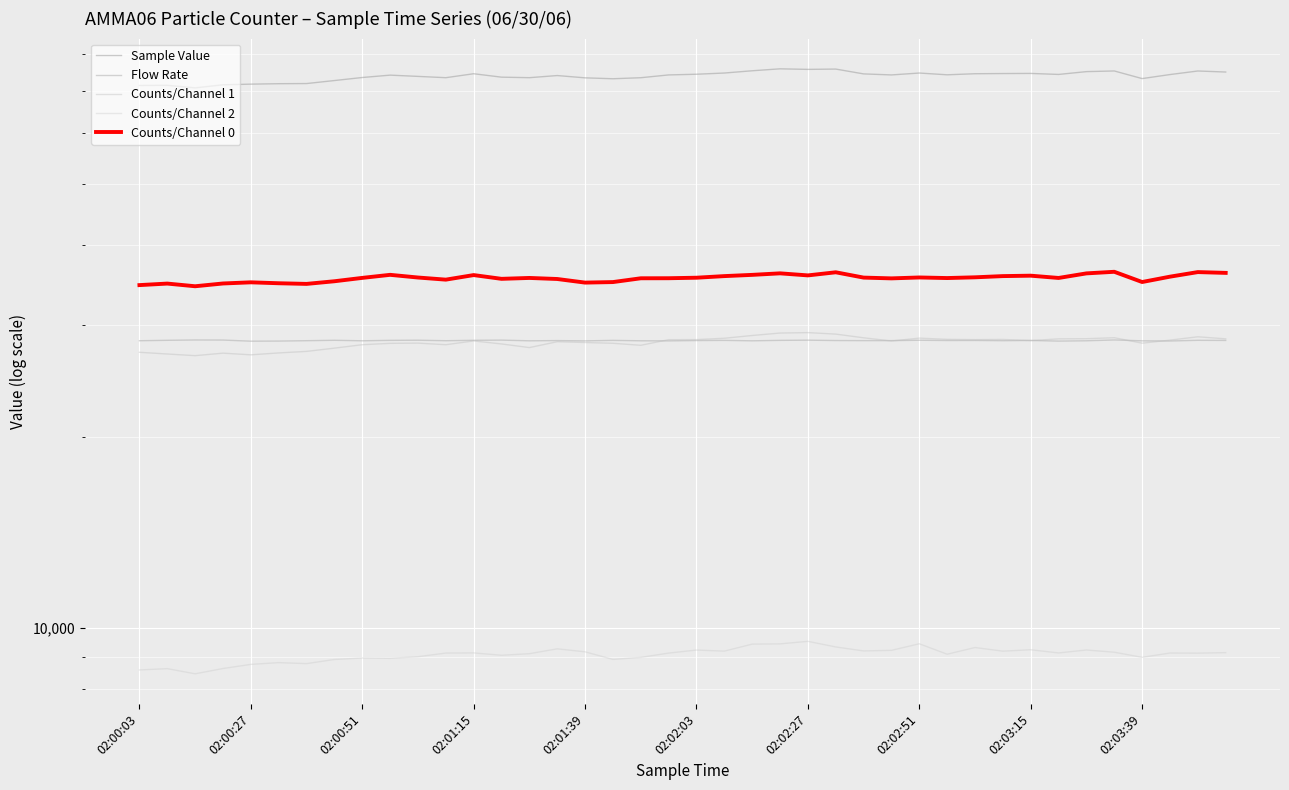

Reading left to right, what are all the values shown in this chart?

Sample Value: 71347.0	71390.0	70728.0	71524.0	71691.0	71808.0	71845.0	72632.0	73436.0	74069.0	73735.0	73386.0	74446.0	73528.0	73390.0	73959.0	73348.0	73106.0	73380.0	74126.0	74313.0	74639.0	75250.0	75783.0	75630.0	75716.0	74403.0	74126.0	74635.0	74160.0	74448.0	74497.0	74531.0	74257.0	75019.0	75199.0	73150.0	74225.0	75190.0	74909.0
Flow Rate: 28296.9	28340.9	28374.2	28366.3	28251.6	28262.5	28301.0	28342.7	28291.1	28336.8	28350.5	28298.8	28339.9	28359.6	28290.1	28311.9	28283.1	28334.2	28291.1	28282.3	28316.2	28332.4	28289.5	28334.9	28354.7	28317.3	28307.4	28309.0	28346.7	28320.5	28325.9	28301.6	28326.1	28259.1	28292.8	28375.7	28287.8	28270.6	28340.1	28327.9
Counts/Channel 1: 27137.0	26969.0	26808.0	27052.0	26889.0	27074.0	27225.0	27548.0	27892.0	28031.0	28053.0	27892.0	28277.0	27969.0	27604.0	28196.0	28115.0	28037.0	27833.0	28406.0	28413.0	28553.0	28839.0	29097.0	29142.0	28985.0	28600.0	28271.0	28566.0	28440.0	28409.0	28430.0	28310.0	28490.0	28506.0	28608.0	28047.0	28358.0	28705.0	28490.0
Counts/Channel 2: 8585.0	8626.0	8466.0	8630.0	8760.0	8816.0	8784.0	8917.0	8964.0	8954.0	9007.0	9127.0	9132.0	9054.0	9106.0	9268.0	9168.0	8919.0	8985.0	9126.0	9227.0	9191.0	9427.0	9436.0	9523.0	9331.0	9198.0	9217.0	9439.0	9089.0	9312.0	9190.0	9237.0	9131.0	9229.0	9155.0	8987.0	9128.0	9124.0	9141.0
Counts/Channel 0: 34616.0	34808.0	34472.0	34820.0	34966.0	34849.0	34767.0	35102.0	35532.0	35928.0	35580.0	35308.0	35896.0	35411.0	35526.0	35390.0	34931.0	34998.0	35482.0	35489.0	35555.0	35763.0	35924.0	36123.0	35855.0	36261.0	35570.0	35470.0	35587.0	35512.0	35607.0	35763.0	35818.0	35524.0	36117.0	36327.0	35005.0	35690.0	36287.0	36183.0